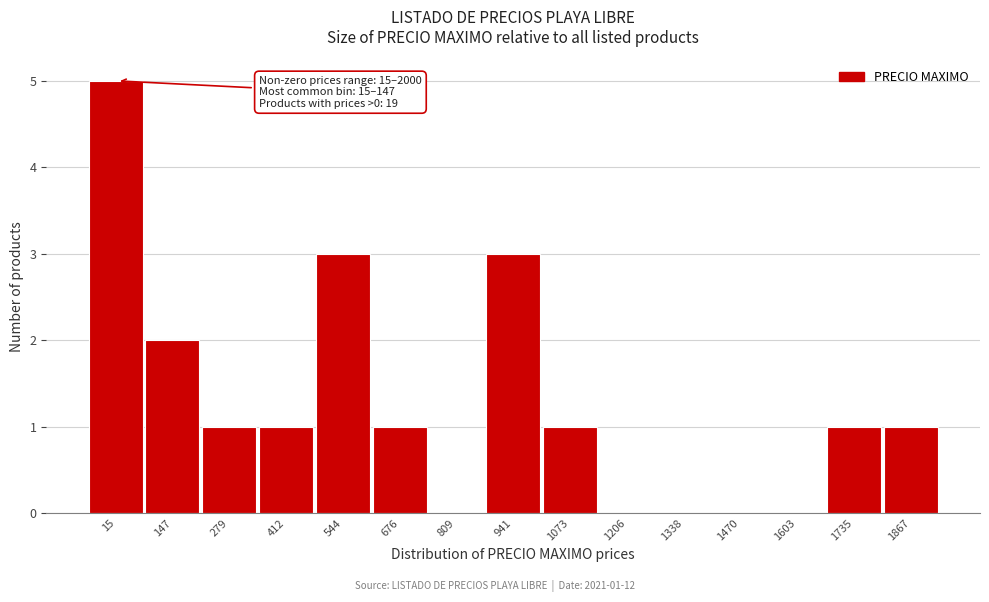

Reading left to right, list all the values displayed in this chart.

15=5	147=2	279=1	412=1	544=3	676=1	809=0	941=3	1073=1	1206=0	1338=0	1470=0	1603=0	1735=1	1867=1